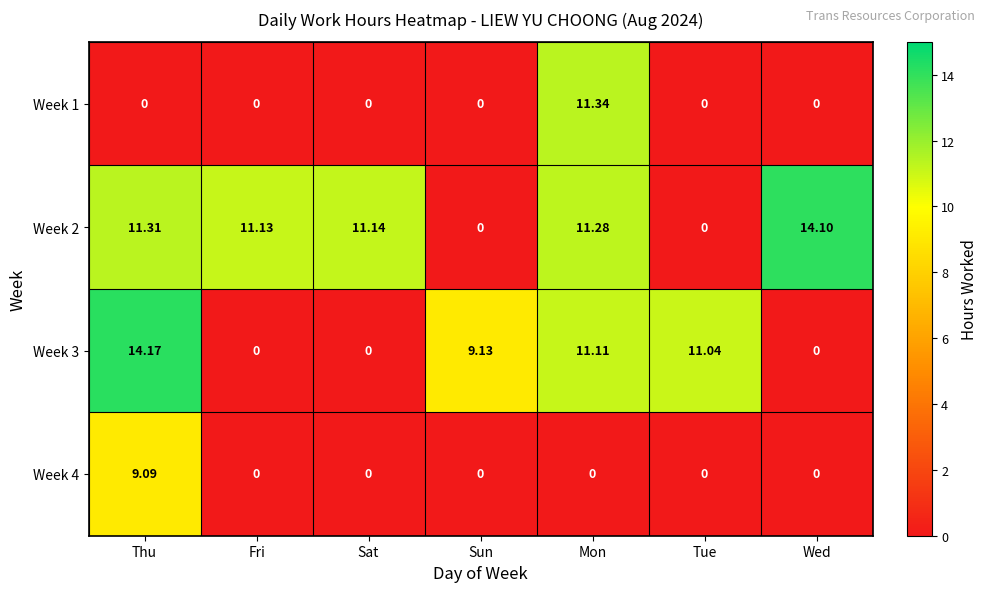

Which category has the highest value in the Week 3 series?

Thu